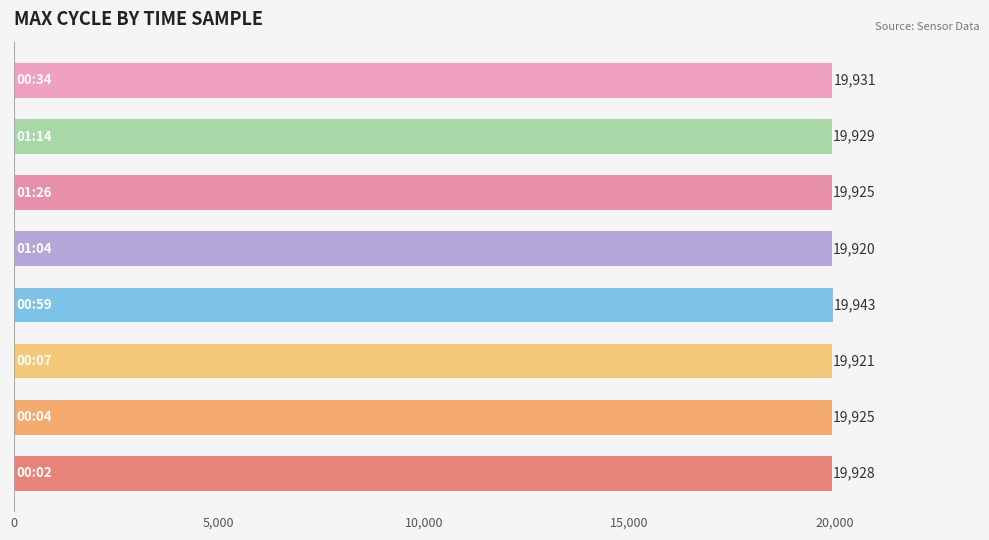

What is the difference between the maximum and second lowest values?

22